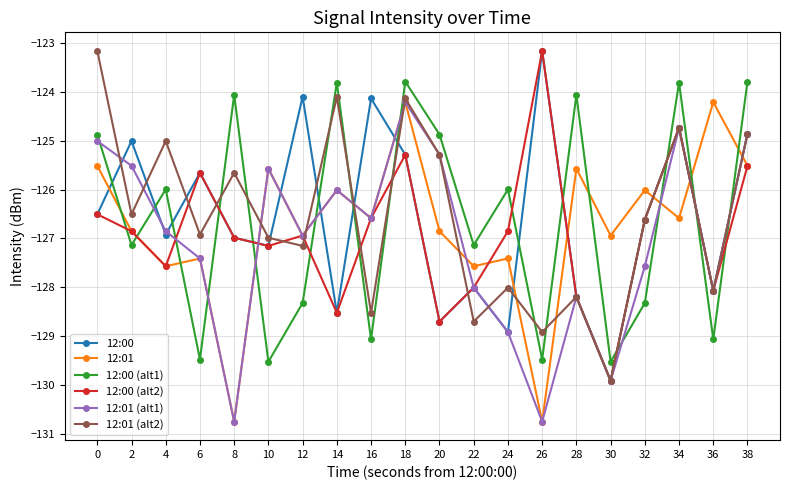

What is the sum of the 12:01 values at 12 and 28?

-252.5